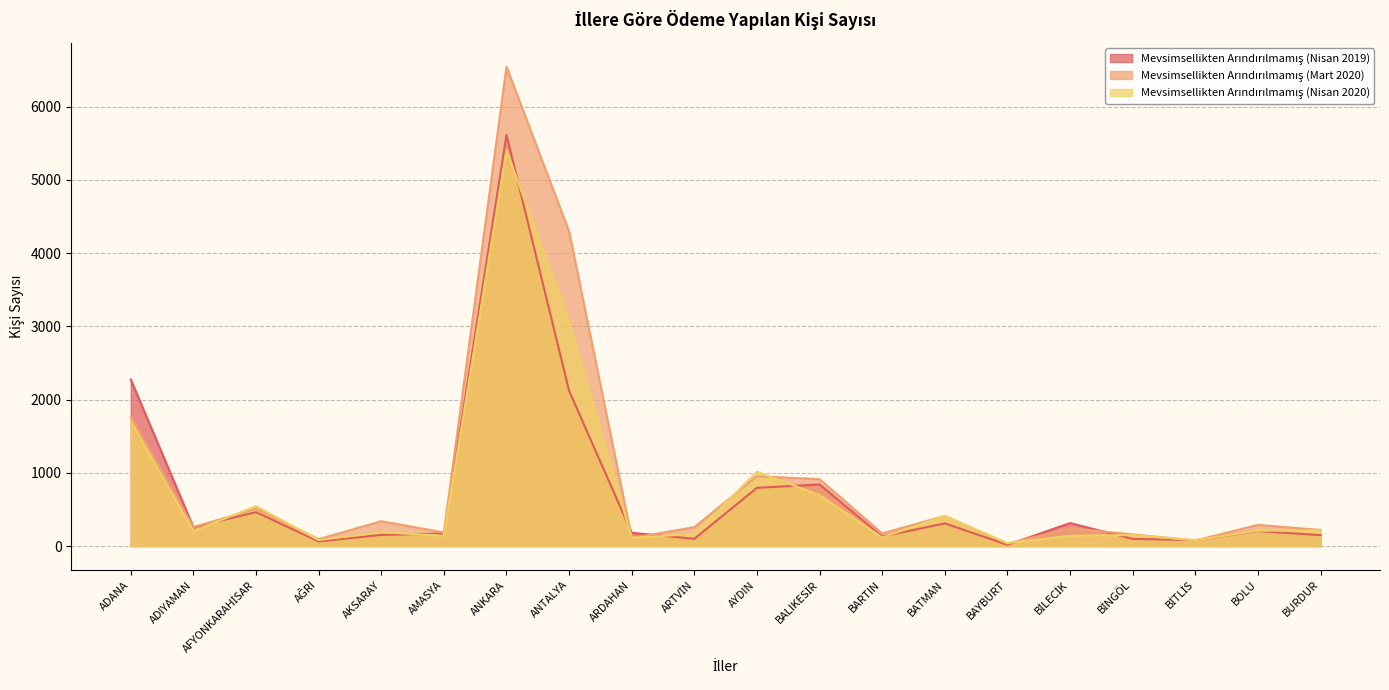

Where is the first local minimum for Mevsimsellikten Arındırılmamış (Mart 2020)?

ADIYAMAN